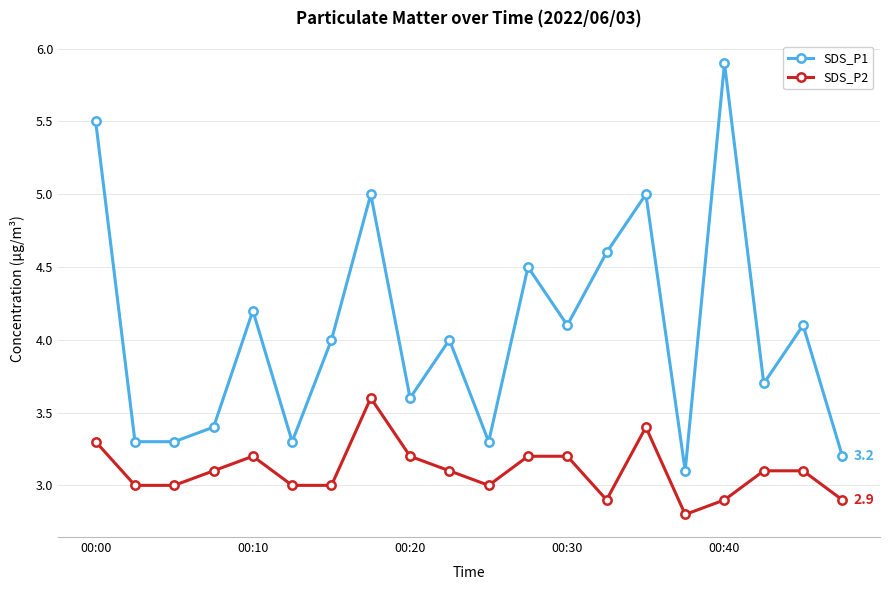

Rank the series by their maximum value, from lowest to highest.

SDS_P2, SDS_P1